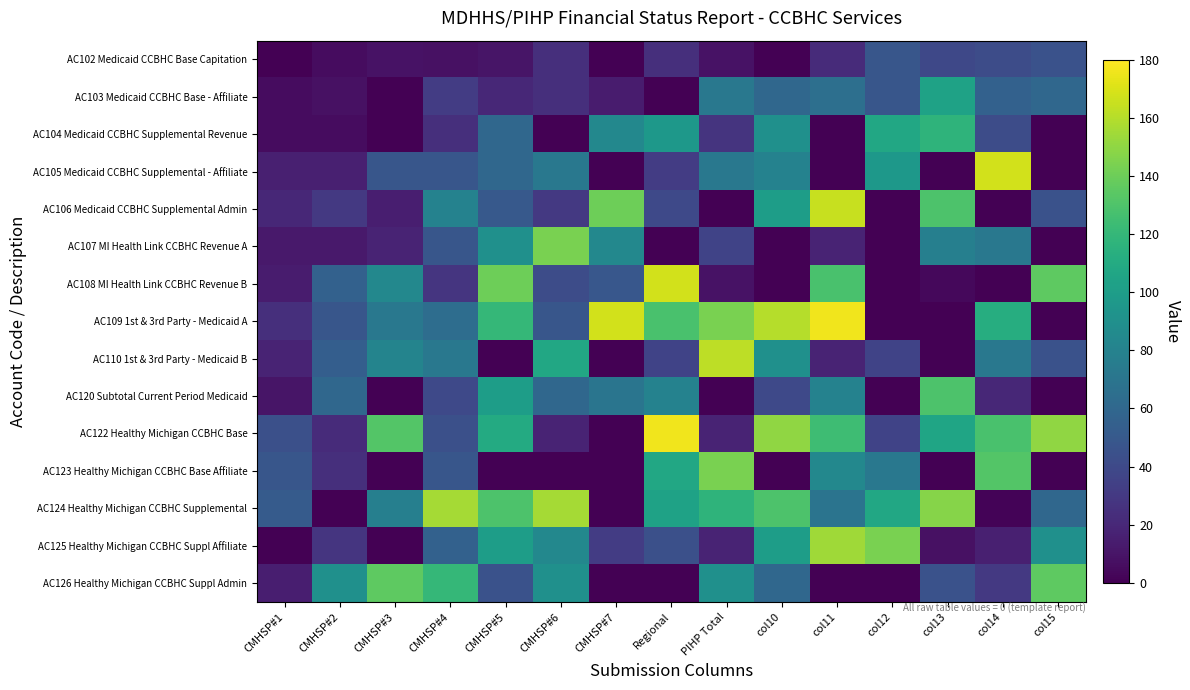

Reading left to right, list all the values displayed in this chart.

AC102 Medicaid CCBHC Base Capitation: CMHSP#1=0	CMHSP#2=6	CMHSP#3=9	CMHSP#4=8	CMHSP#5=10	CMHSP#6=24	CMHSP#7=0	Regional=24	PIHP Total=9	col10=0	col11=22	col12=48	col13=39	col14=42	col15=45
AC103 Medicaid CCBHC Base - Affiliate: CMHSP#1=6	CMHSP#2=8	CMHSP#3=0	CMHSP#4=32	CMHSP#5=20	CMHSP#6=24	CMHSP#7=14	Regional=0	PIHP Total=72	col10=60	col11=66	col12=48	col13=104	col14=56	col15=60
AC104 Medicaid CCBHC Supplemental Revenue: CMHSP#1=6	CMHSP#2=6	CMHSP#3=0	CMHSP#4=24	CMHSP#5=60	CMHSP#6=0	CMHSP#7=84	Regional=96	PIHP Total=27	col10=90	col11=0	col12=108	col13=117	col14=42	col15=0
AC105 Medicaid CCBHC Supplemental - Affiliate: CMHSP#1=16	CMHSP#2=16	CMHSP#3=48	CMHSP#4=48	CMHSP#5=60	CMHSP#6=72	CMHSP#7=0	Regional=32	PIHP Total=72	col10=80	col11=0	col12=96	col13=0	col14=168	col15=0
AC106 Medicaid CCBHC Supplemental Admin: CMHSP#1=20	CMHSP#2=30	CMHSP#3=15	CMHSP#4=80	CMHSP#5=50	CMHSP#6=30	CMHSP#7=140	Regional=40	PIHP Total=0	col10=100	col11=165	col12=0	col13=130	col14=0	col15=45
AC107 MI Health Link CCBHC Revenue A: CMHSP#1=12	CMHSP#2=12	CMHSP#3=18	CMHSP#4=48	CMHSP#5=90	CMHSP#6=144	CMHSP#7=84	Regional=0	PIHP Total=36	col10=0	col11=18	col12=0	col13=78	col14=72	col15=0
AC108 MI Health Link CCBHC Revenue B: CMHSP#1=14	CMHSP#2=56	CMHSP#3=84	CMHSP#4=28	CMHSP#5=140	CMHSP#6=42	CMHSP#7=49	Regional=168	PIHP Total=9	col10=0	col11=128	col12=0	col13=4	col14=0	col15=135
AC109 1st & 3rd Party - Medicaid A: CMHSP#1=24	CMHSP#2=48	CMHSP#3=72	CMHSP#4=64	CMHSP#5=120	CMHSP#6=48	CMHSP#7=168	Regional=128	PIHP Total=144	col10=160	col11=176	col12=0	col13=0	col14=112	col15=0
AC110 1st & 3rd Party - Medicaid B: CMHSP#1=18	CMHSP#2=54	CMHSP#3=81	CMHSP#4=72	CMHSP#5=0	CMHSP#6=108	CMHSP#7=0	Regional=36	PIHP Total=162	col10=90	col11=18	col12=36	col13=0	col14=72	col15=45
AC120 Subtotal Current Period Medicaid: CMHSP#1=10	CMHSP#2=60	CMHSP#3=0	CMHSP#4=40	CMHSP#5=100	CMHSP#6=60	CMHSP#7=70	Regional=80	PIHP Total=0	col10=40	col11=80	col12=0	col13=130	col14=20	col15=0
AC122 Healthy Michigan CCBHC Base: CMHSP#1=44	CMHSP#2=22	CMHSP#3=132	CMHSP#4=44	CMHSP#5=110	CMHSP#6=18	CMHSP#7=0	Regional=176	PIHP Total=18	col10=150	col11=124	col12=36	col13=106	col14=128	col15=150
AC123 Healthy Michigan CCBHC Base Affiliate: CMHSP#1=48	CMHSP#2=24	CMHSP#3=0	CMHSP#4=48	CMHSP#5=0	CMHSP#6=0	CMHSP#7=0	Regional=108	PIHP Total=144	col10=0	col11=84	col12=72	col13=0	col14=132	col15=0
AC124 Healthy Michigan CCBHC Supplemental: CMHSP#1=52	CMHSP#2=0	CMHSP#3=78	CMHSP#4=156	CMHSP#5=130	CMHSP#6=156	CMHSP#7=0	Regional=104	PIHP Total=117	col10=130	col11=69	col12=108	col13=147	col14=2	col15=60
AC125 Healthy Michigan CCBHC Suppl Affiliate: CMHSP#1=0	CMHSP#2=28	CMHSP#3=0	CMHSP#4=56	CMHSP#5=100	CMHSP#6=84	CMHSP#7=32	Regional=44	PIHP Total=18	col10=100	col11=154	col12=144	col13=8	col14=16	col15=90
AC126 Healthy Michigan CCBHC Suppl Admin: CMHSP#1=15	CMHSP#2=90	CMHSP#3=135	CMHSP#4=120	CMHSP#5=45	CMHSP#6=90	CMHSP#7=0	Regional=0	PIHP Total=90	col10=60	col11=0	col12=0	col13=45	col14=30	col15=135